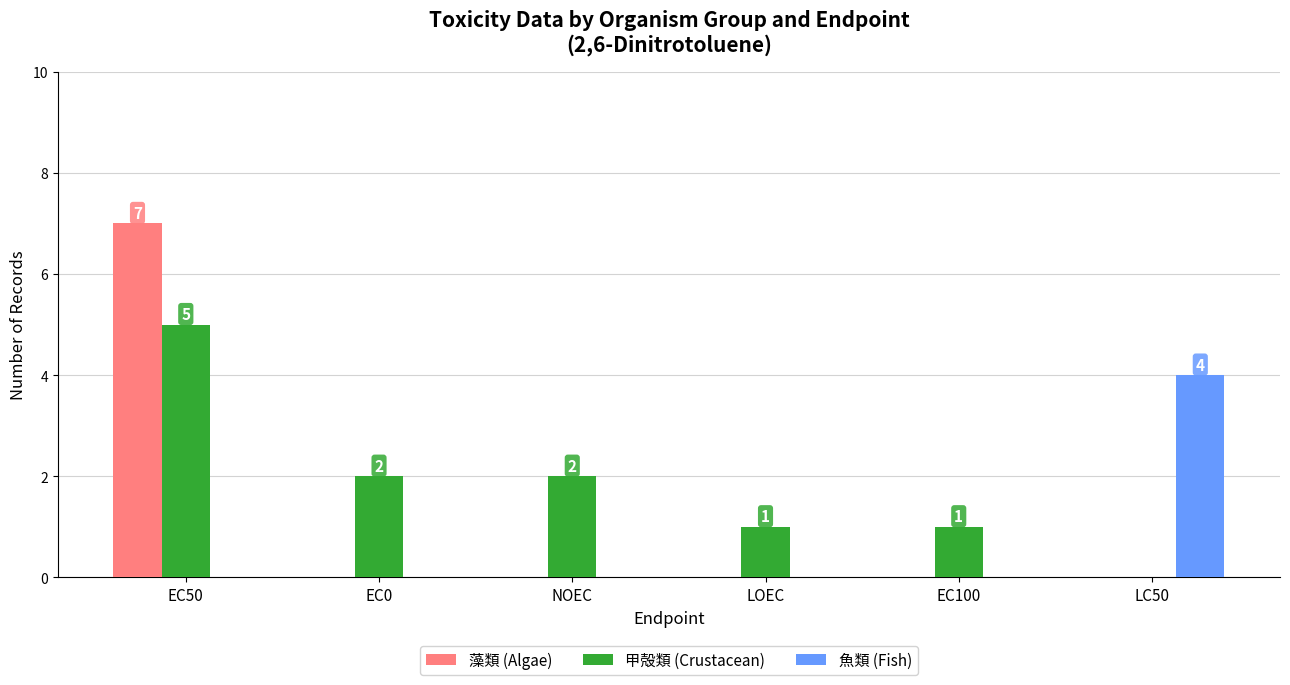

What is the difference between the 甲殻類 (Crustacean) values at EC100 and EC0?

1